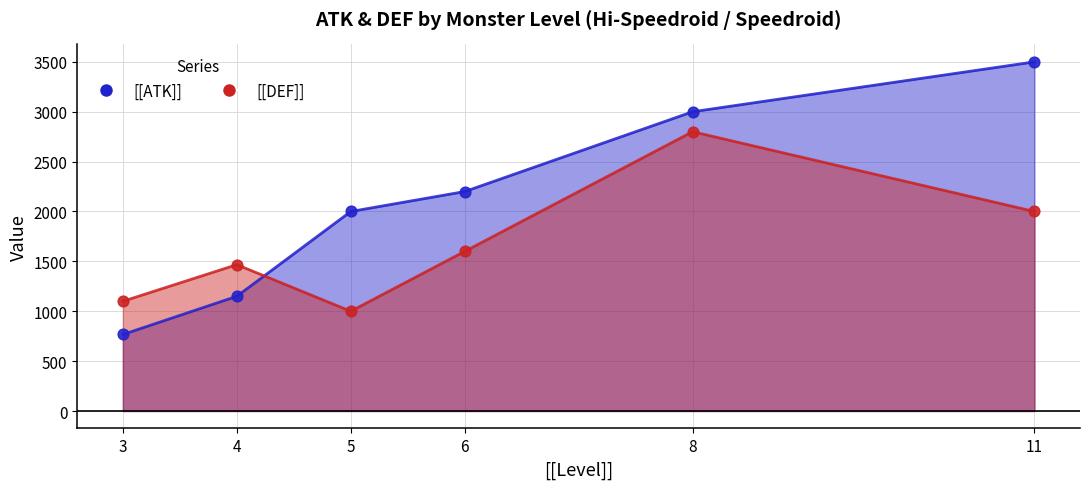

Which series has the largest total across all categories?

[[ATK]]